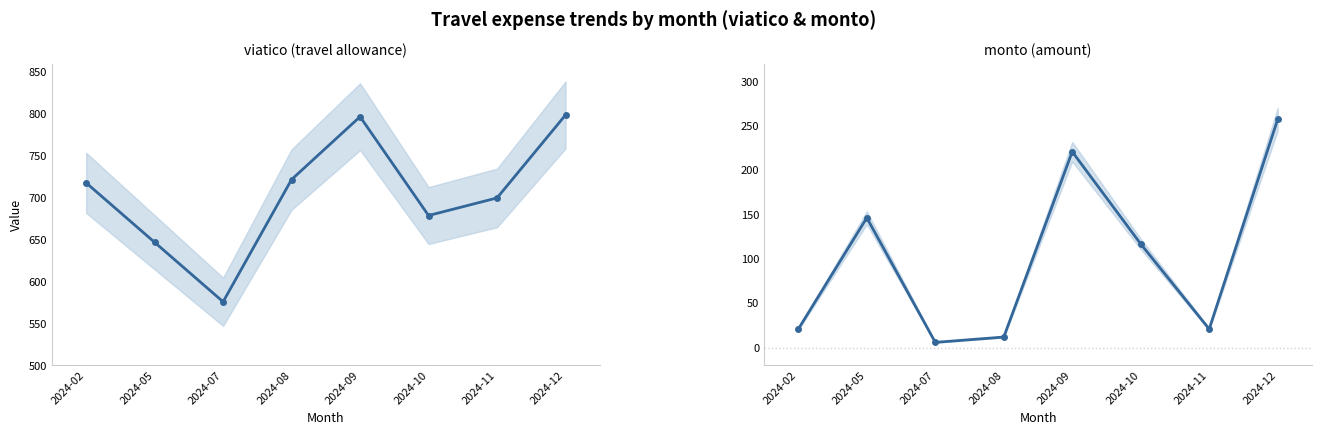

Is it true that viatico (travel allowance) equals 647.0 at 2024-05?

True